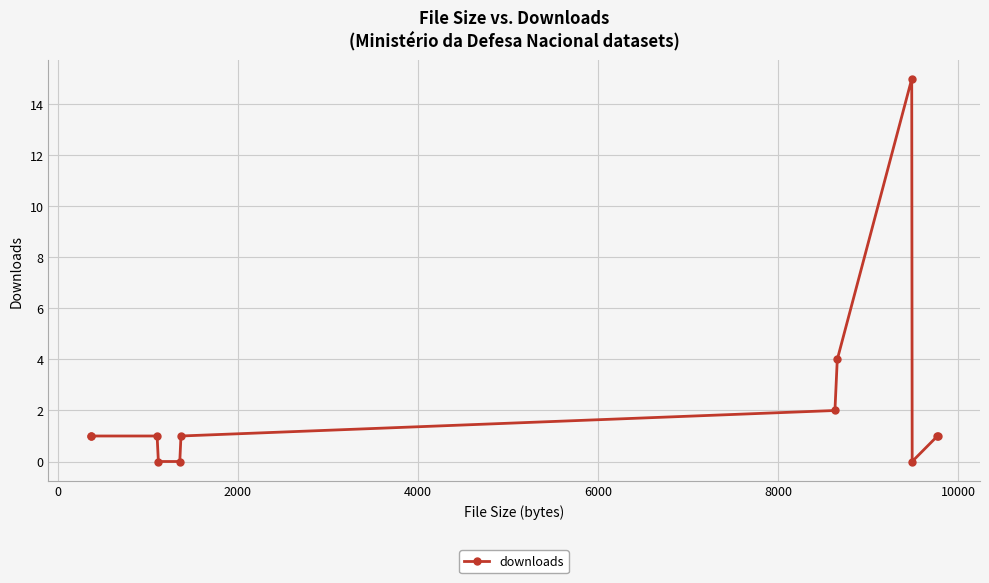

Count the number of data series in this chart.

1